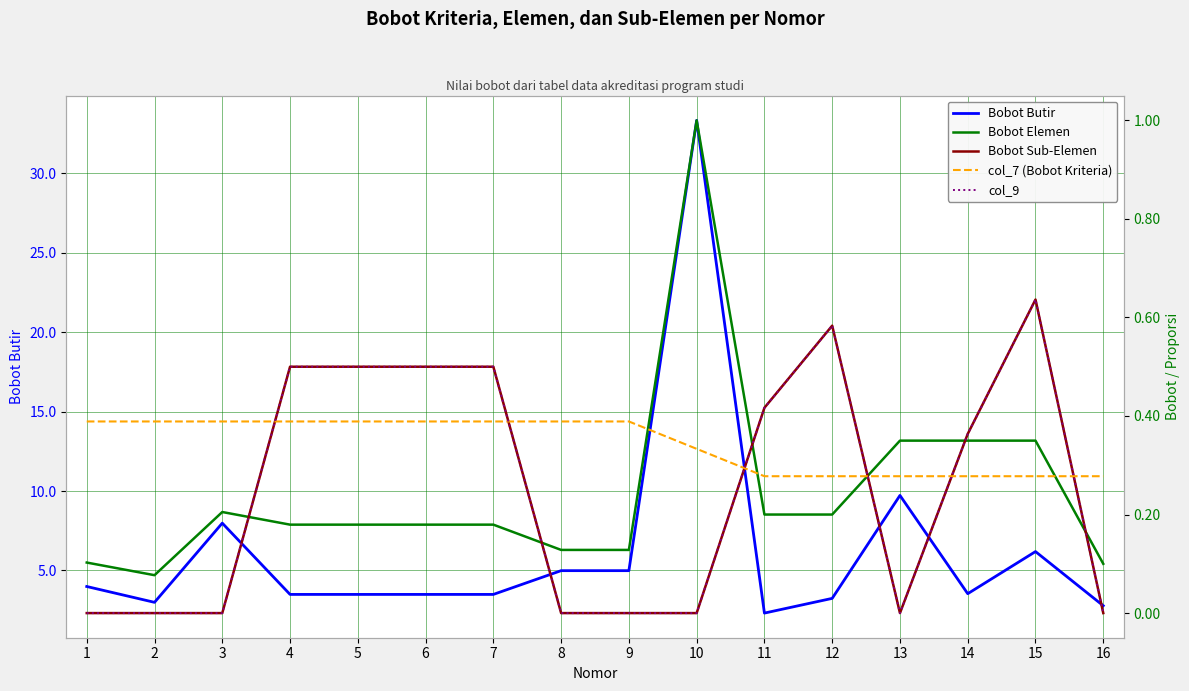

What is the difference between the second highest and minimum values in the Bobot Butir series?

7.4